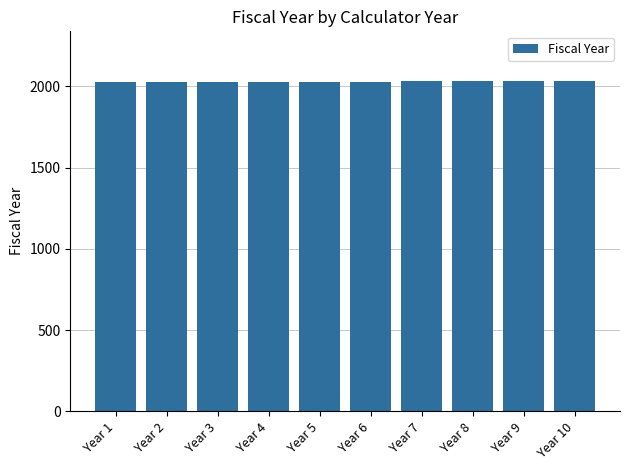

Approximately how many times larger is the value at Year 3 compared to Year 5?

1.0